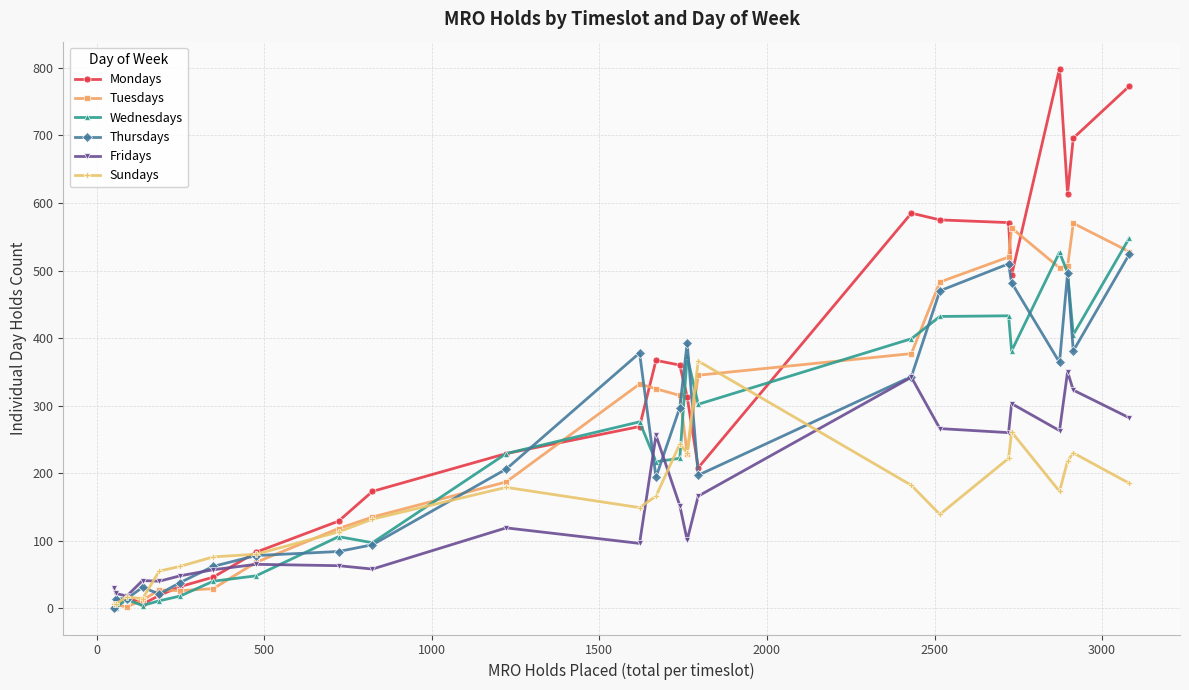

Does the chart display data point markers on the line(s)?

Yes